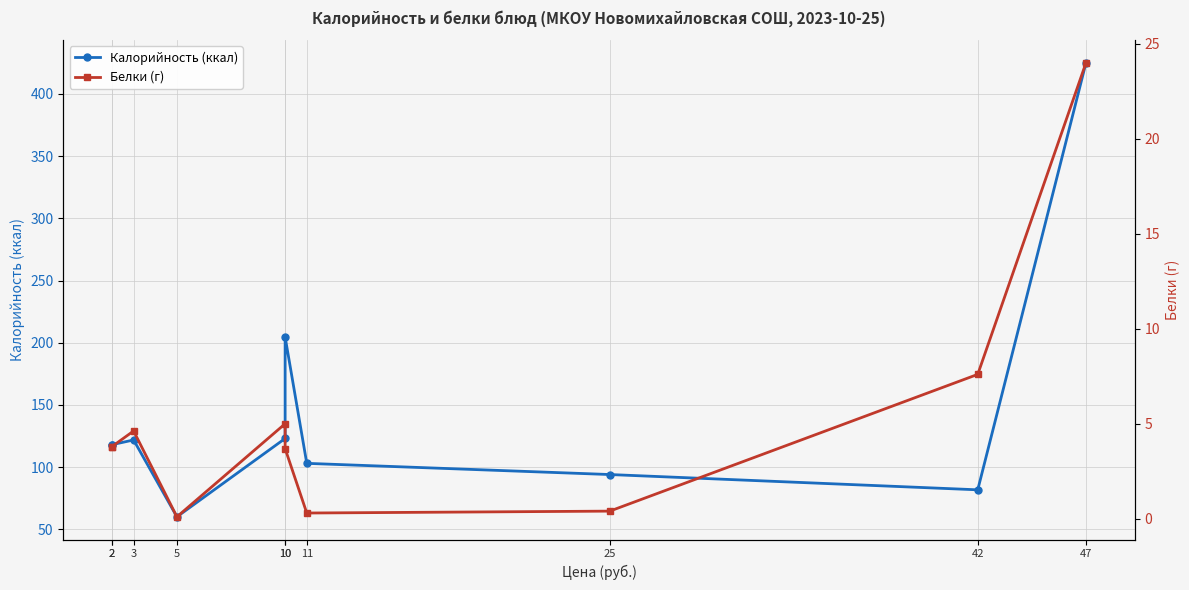

Reading left to right, extract all data points from this chart.

Калорийность (ккал): 2=118.0	2=118.0	3=121.8	5=60.0	10=123.0	10=204.6	11=103.0	25=94.0	42=81.7	47=425.0
Белки (г): 2=3.8	2=3.8	3=4.6	5=0.1	10=5.0	10=3.7	11=0.3	25=0.4	42=7.6	47=24.0